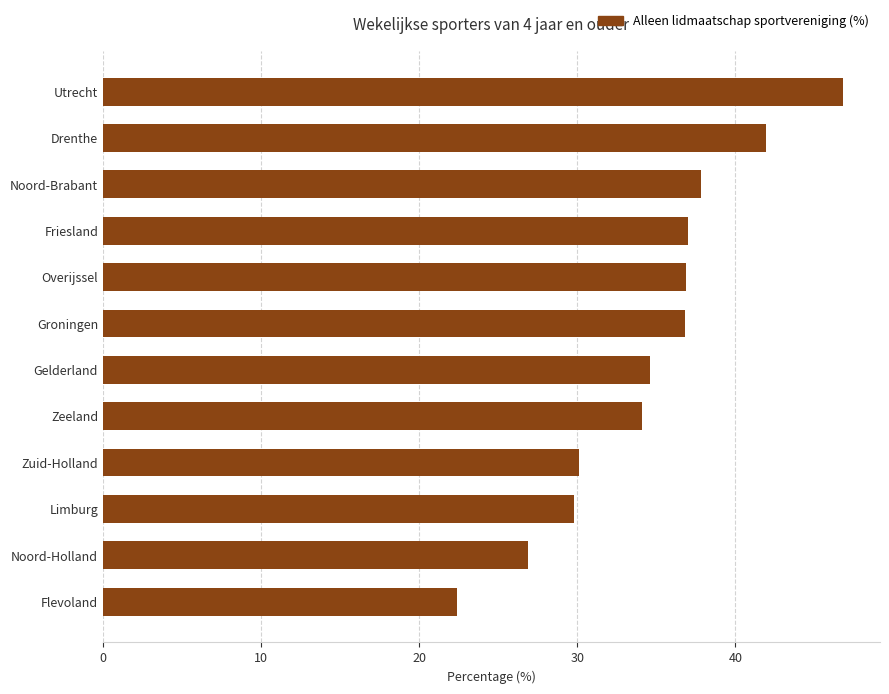

What is the approximate value at Noord-Brabant?

37.8